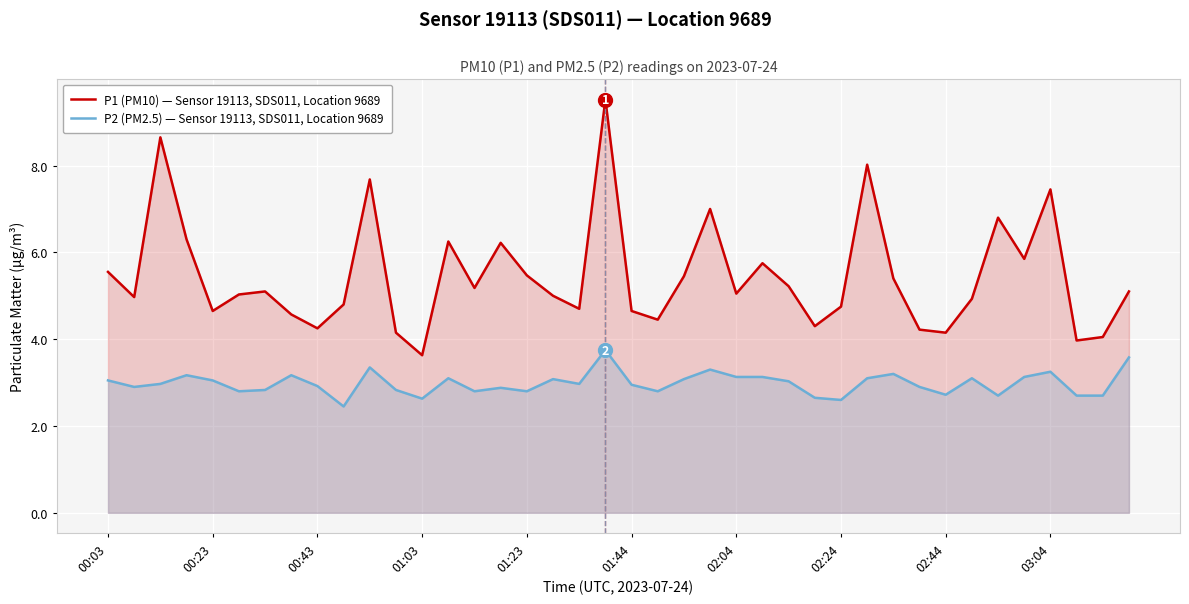

Rank the series at 21 from highest to lowest value.

P1 (PM10) — Sensor 19113, SDS011, Location 9689, P2 (PM2.5) — Sensor 19113, SDS011, Location 9689